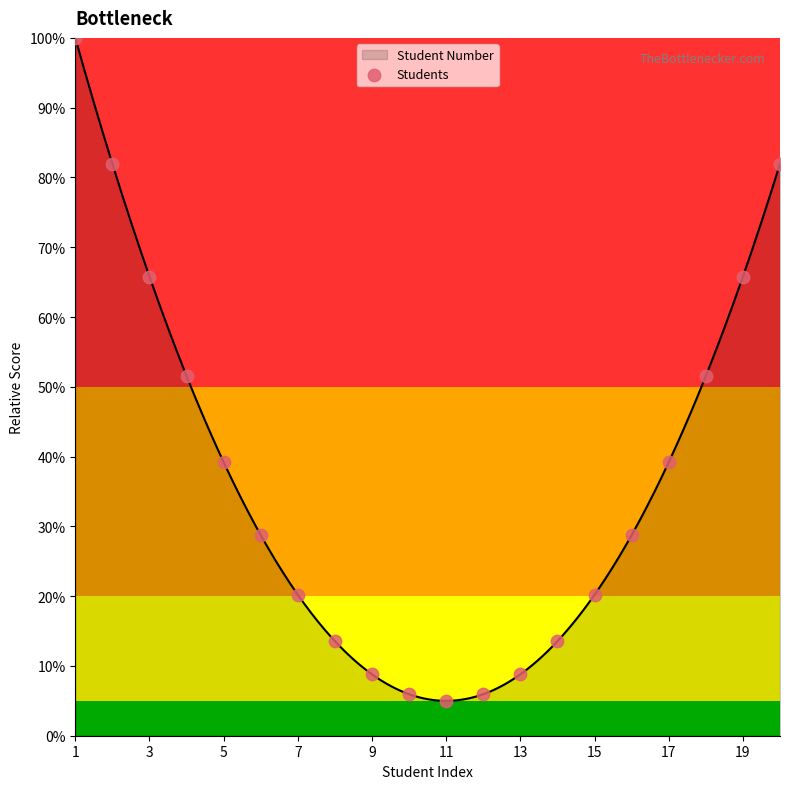

Which has a higher value, 13 or 7?

7